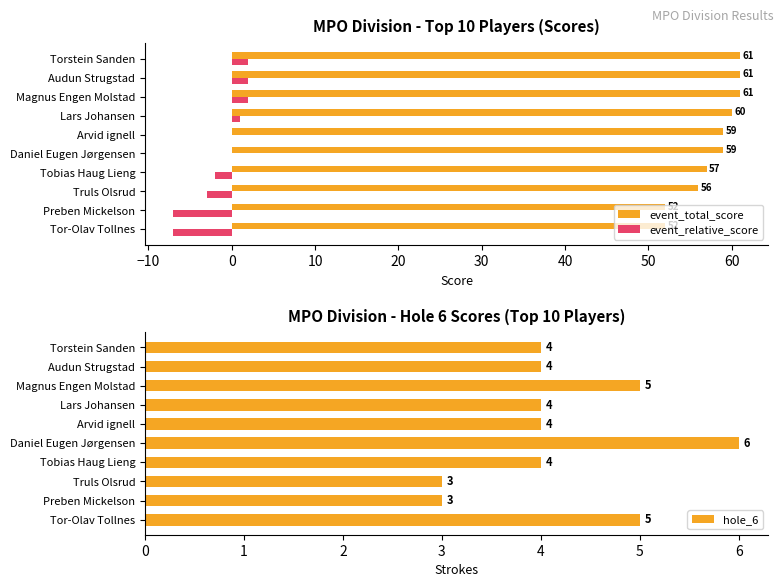

Count the event_total_score values in the range 56 to 61.

8